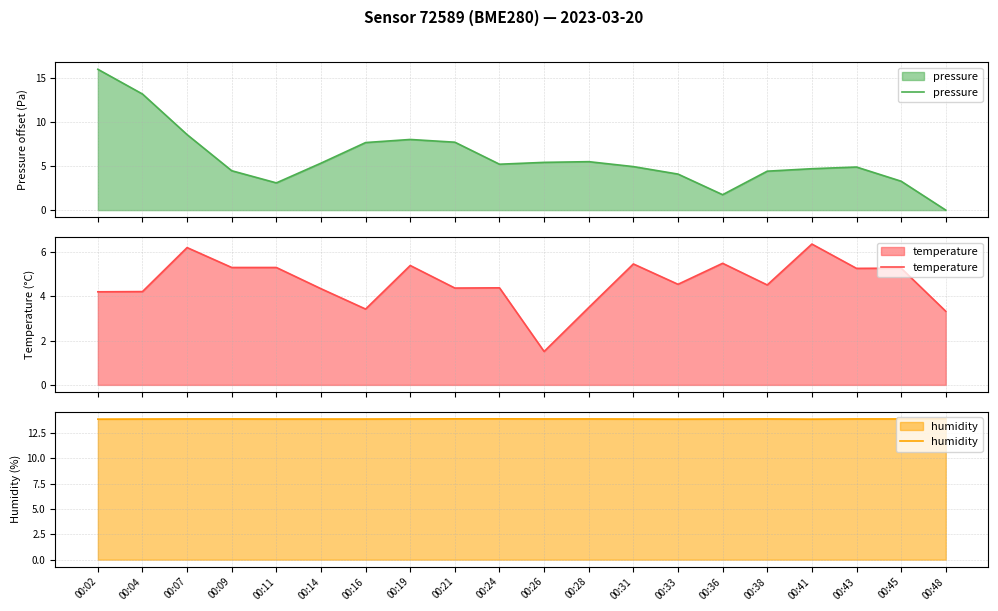

Reading left to right, what are all the values shown in this chart?

pressure: 00:02=16.0	00:04=13.2	00:07=8.6	00:09=4.5	00:11=3.1	00:14=5.3	00:16=7.7	00:19=8.0	00:21=7.7	00:24=5.2	00:26=5.4	00:28=5.5	00:31=4.9	00:33=4.1	00:36=1.8	00:38=4.4	00:41=4.7	00:43=4.9	00:45=3.3	00:48=0.0
temperature: 00:02=4.2	00:04=4.2	00:07=6.2	00:09=5.3	00:11=5.3	00:14=4.3	00:16=3.4	00:19=5.4	00:21=4.4	00:24=4.4	00:26=1.5	00:28=3.5	00:31=5.5	00:33=4.5	00:36=5.5	00:38=4.5	00:41=6.4	00:43=5.3	00:45=5.3	00:48=3.3
humidity: 00:02=13.9	00:04=13.9	00:07=13.9	00:09=13.9	00:11=13.9	00:14=13.9	00:16=13.9	00:19=13.9	00:21=13.9	00:24=13.9	00:26=13.9	00:28=13.9	00:31=13.9	00:33=13.9	00:36=13.9	00:38=13.9	00:41=13.9	00:43=13.9	00:45=13.9	00:48=13.9